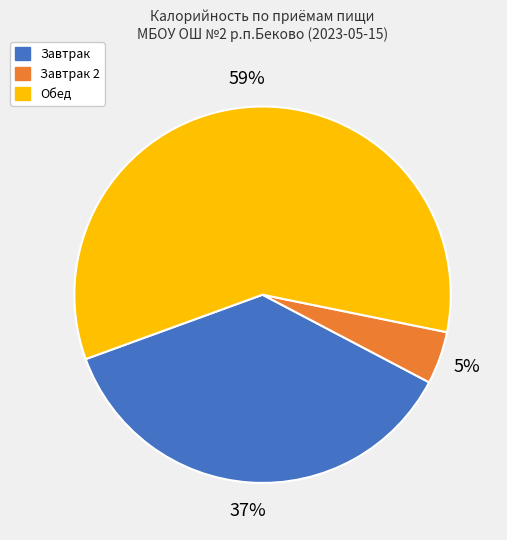

How many slices are in this pie chart?

3